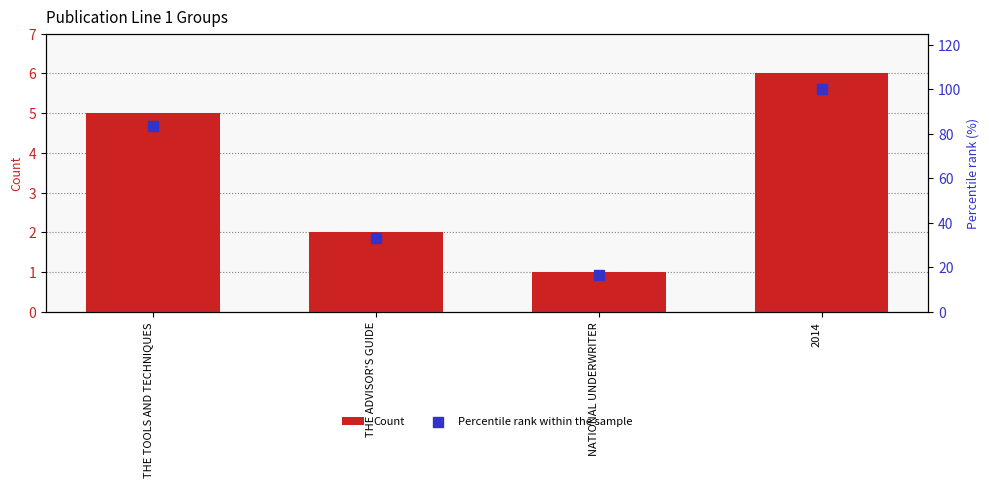

Is the value of Count at NATIONAL UNDERWRITER greater than the value of Percentile rank within the sample at 2014?

No